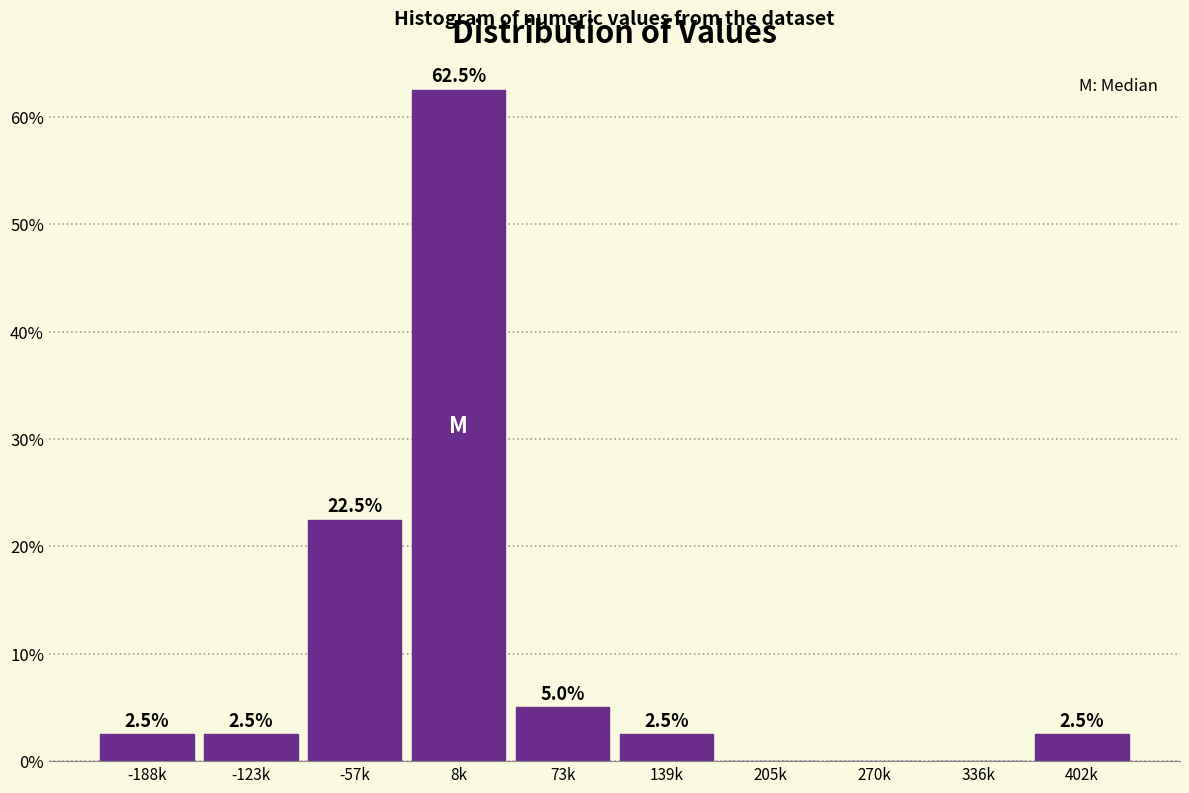

Reading right to left, extract all data points from this chart.

402k=2.5	336k=0.0	270k=0.0	205k=0.0	139k=2.5	73k=5.0	8k=62.5	-57k=22.5	-123k=2.5	-188k=2.5